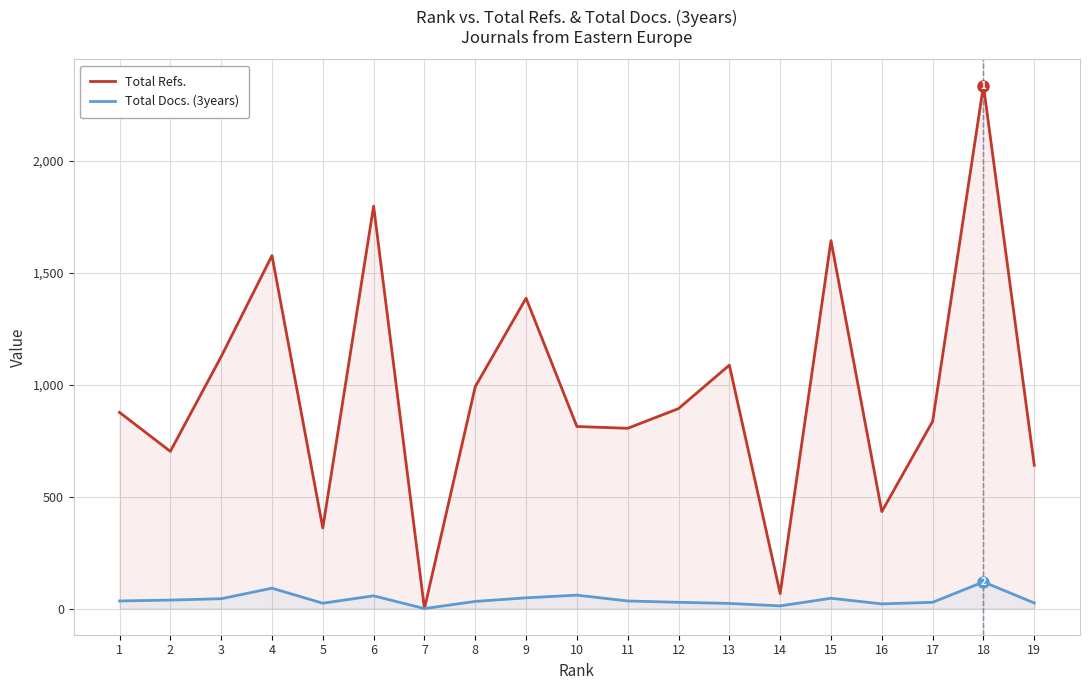

What are all the series names shown in the legend?

Total Refs., Total Docs. (3years)